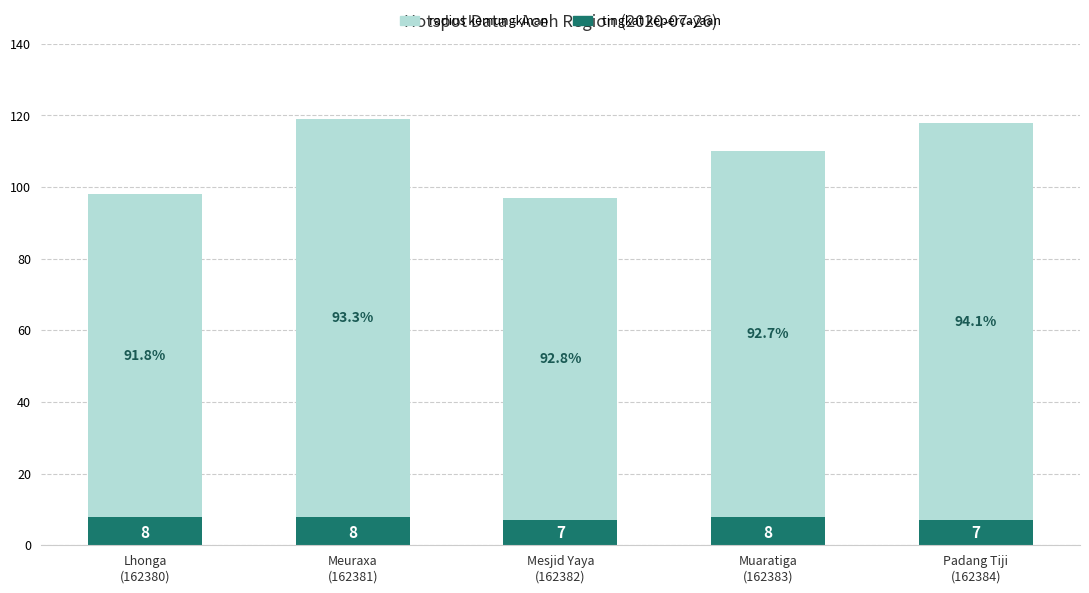

Reading right to left, transcribe the values for tingkat kepercayaan.

7	8	7	8	8